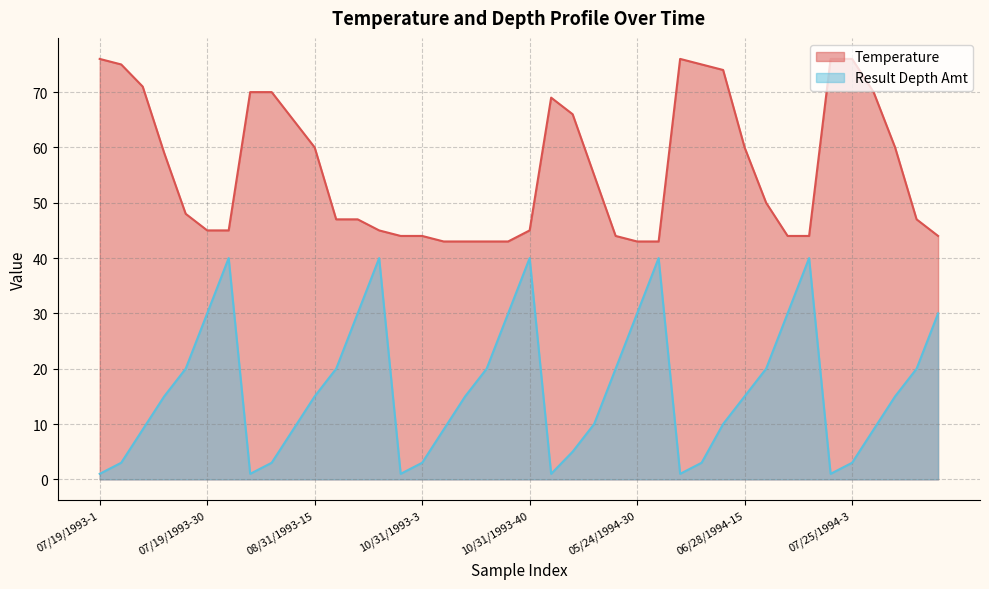

What position from the left is 06/28/1994-20?

32